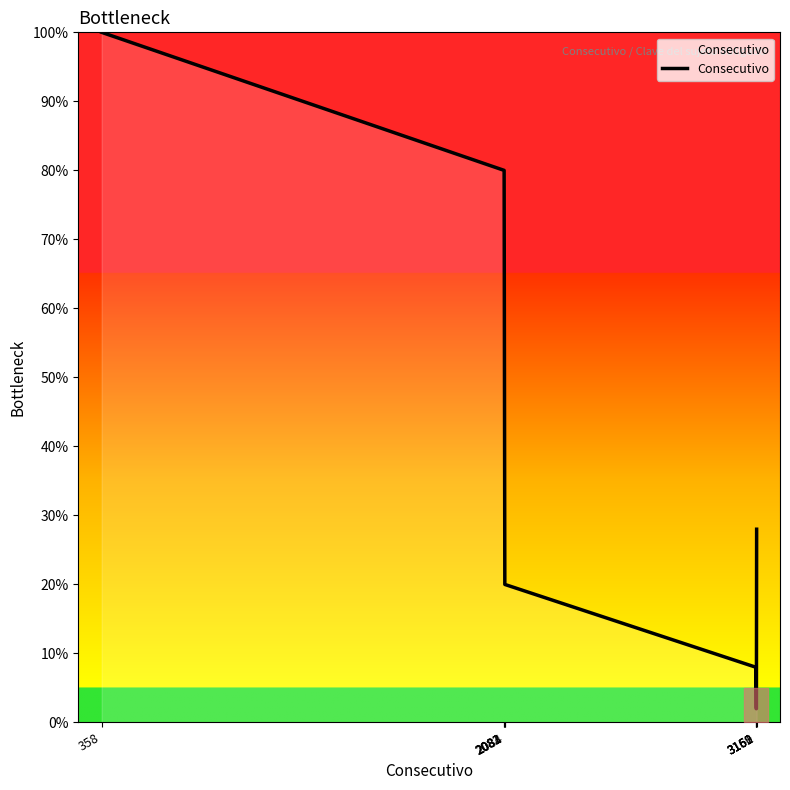

What is the maximum value shown in the chart?

100